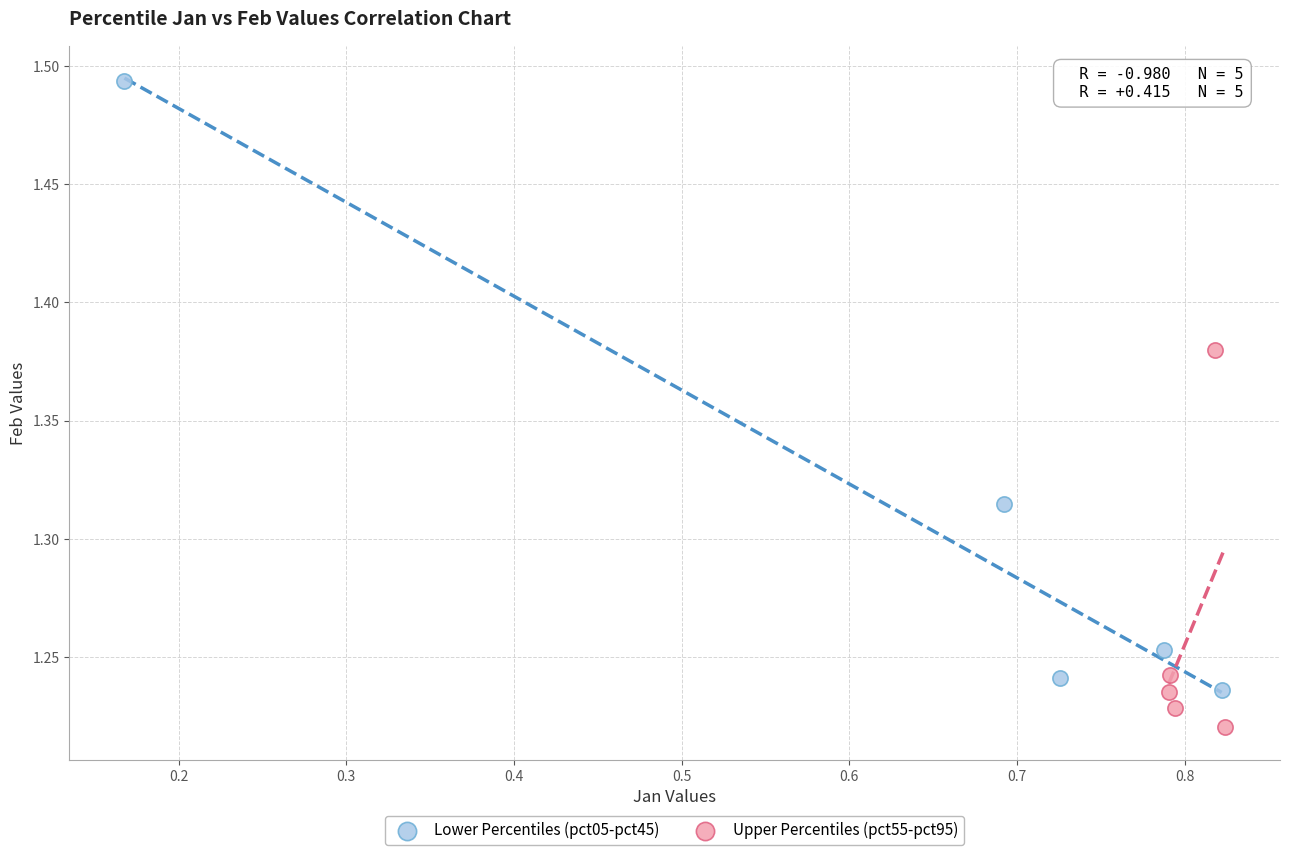

Which series contains the lowest Y value?

Upper Percentiles (pct55-pct95)